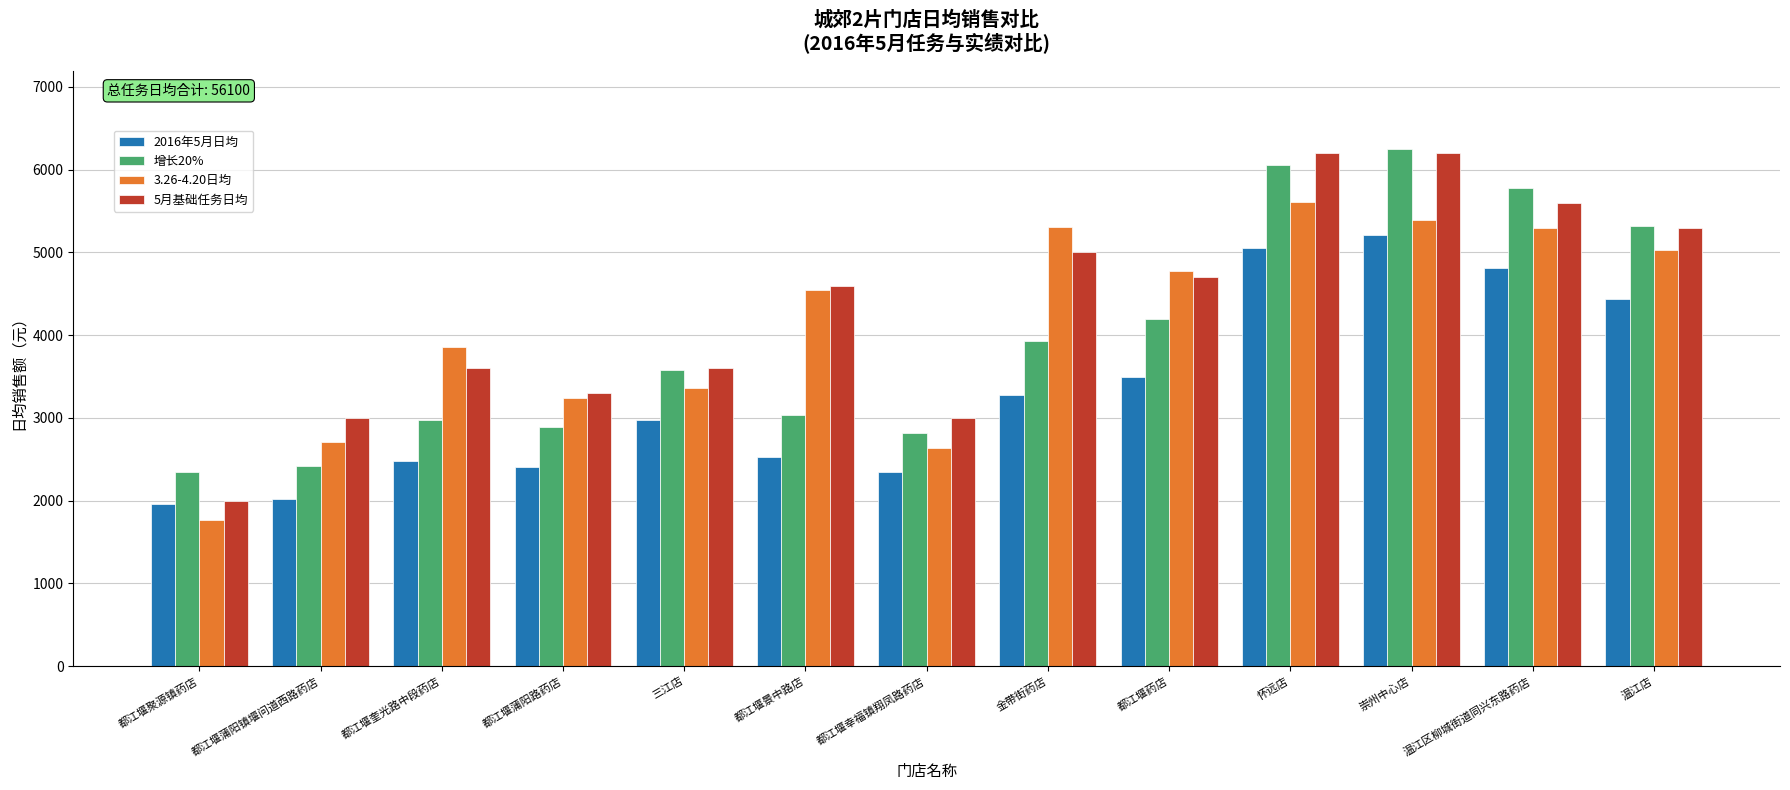

The value of 增长20% at 三江店 is 1706.1. True or false?

False